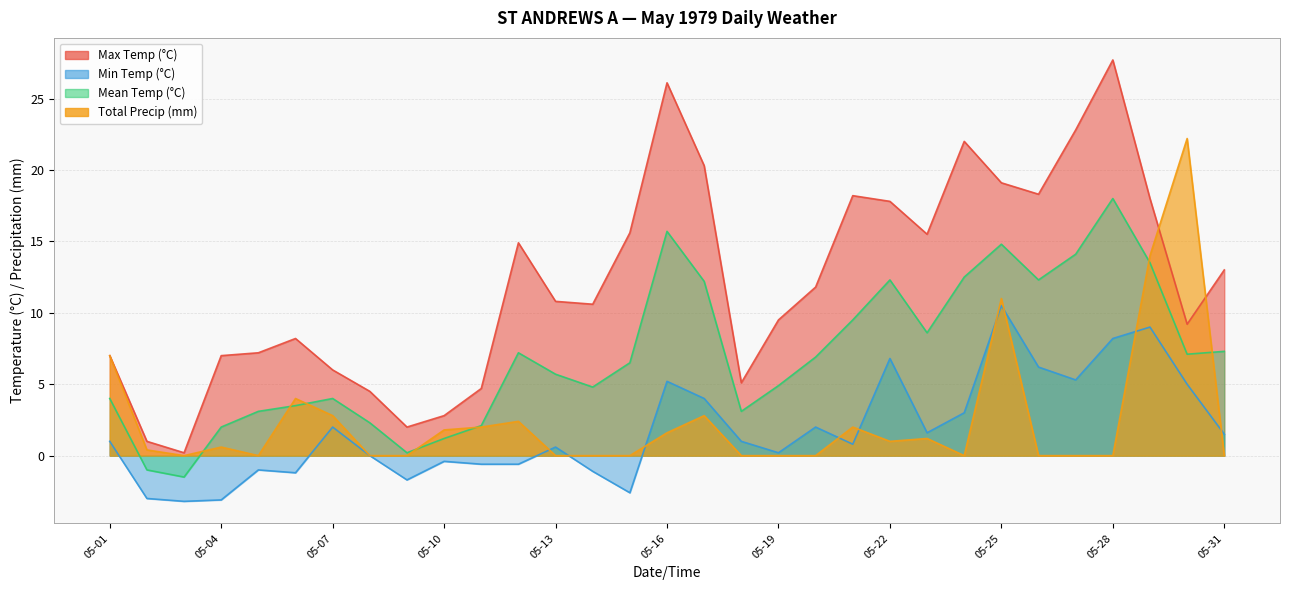

What is the sum of the Max Temp (°C) values at 05-15 and 05-05?

22.8